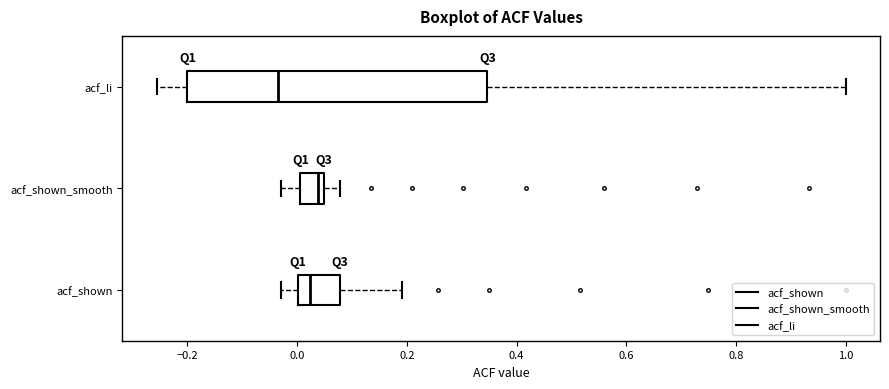

Reading bottom to top, read every box against the x-axis: the position of its median line, the range the box covers, and the ends of its whiskers. The values are not printed on the chart, so give them approximately, as read against the axis.

acf_shown: median 0.02, box 0.00 to 0.08, whiskers -0.02 to 0.20
acf_shown_smooth: median 0.04 (just left of the box's right edge), box 0.00 to 0.04, whiskers -0.02 to 0.08
acf_li: median -0.04, box -0.20 to 0.34, whiskers -0.26 to 1.00